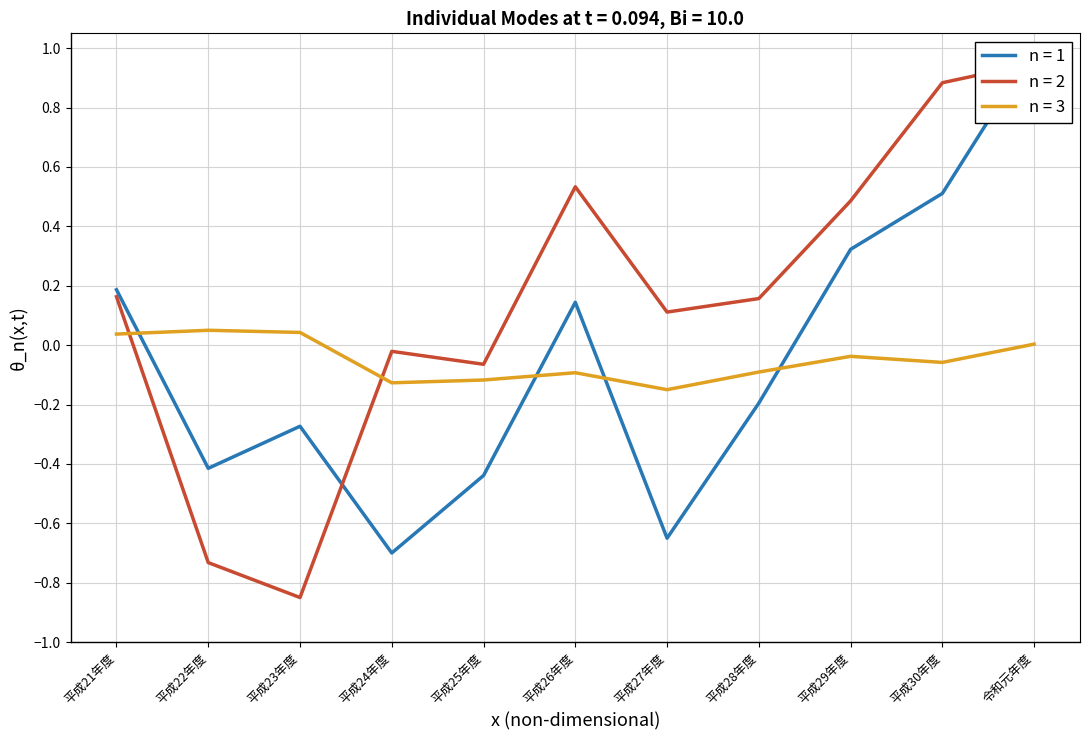

Reading right to left, transcribe all the data shown in this chart.

n = 1: 令和元年度=1.0	平成30年度=0.5	平成29年度=0.3	平成28年度=-0.2	平成27年度=-0.7	平成26年度=0.1	平成25年度=-0.4	平成24年度=-0.7	平成23年度=-0.3	平成22年度=-0.4	平成21年度=0.2
n = 2: 令和元年度=1.0	平成30年度=0.9	平成29年度=0.5	平成28年度=0.2	平成27年度=0.1	平成26年度=0.5	平成25年度=-0.1	平成24年度=-0.0	平成23年度=-0.8	平成22年度=-0.7	平成21年度=0.2
n = 3: 令和元年度=0.0	平成30年度=-0.1	平成29年度=-0.0	平成28年度=-0.1	平成27年度=-0.2	平成26年度=-0.1	平成25年度=-0.1	平成24年度=-0.1	平成23年度=0.0	平成22年度=0.1	平成21年度=0.0